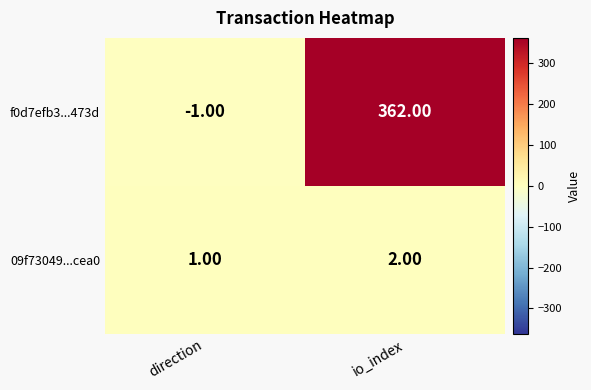

How many values in the f0d7efb3...473d series are below 362?

1